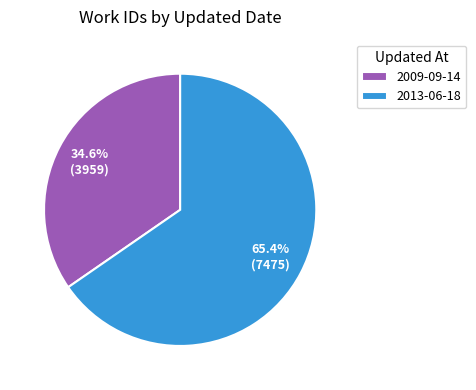

To the nearest percent, what is the average slice percentage?

50%